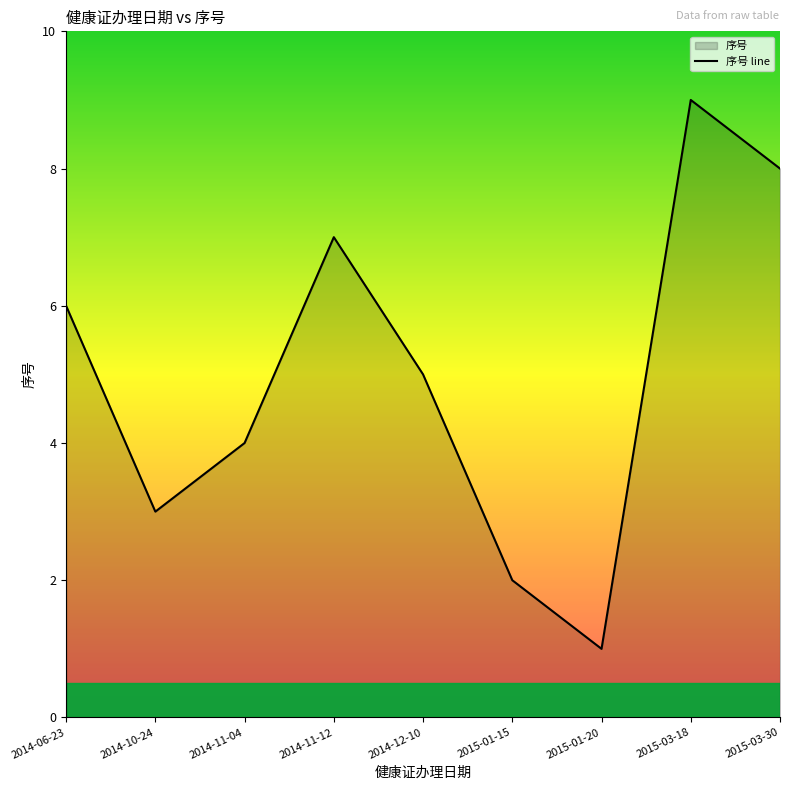

At which category does the chart reach its peak across all series?

2015-03-18